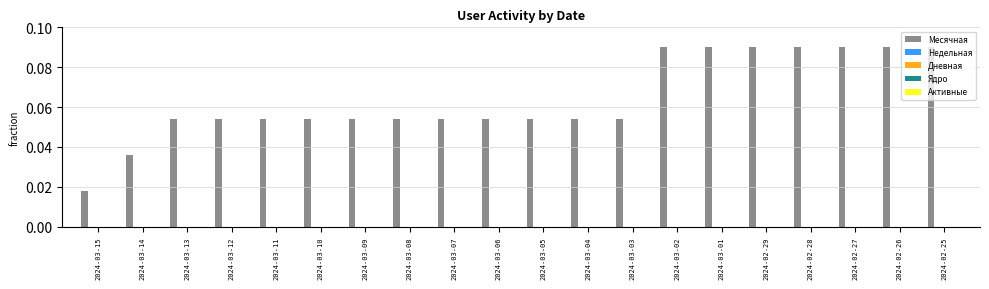

What is the sum of all values?

1.3